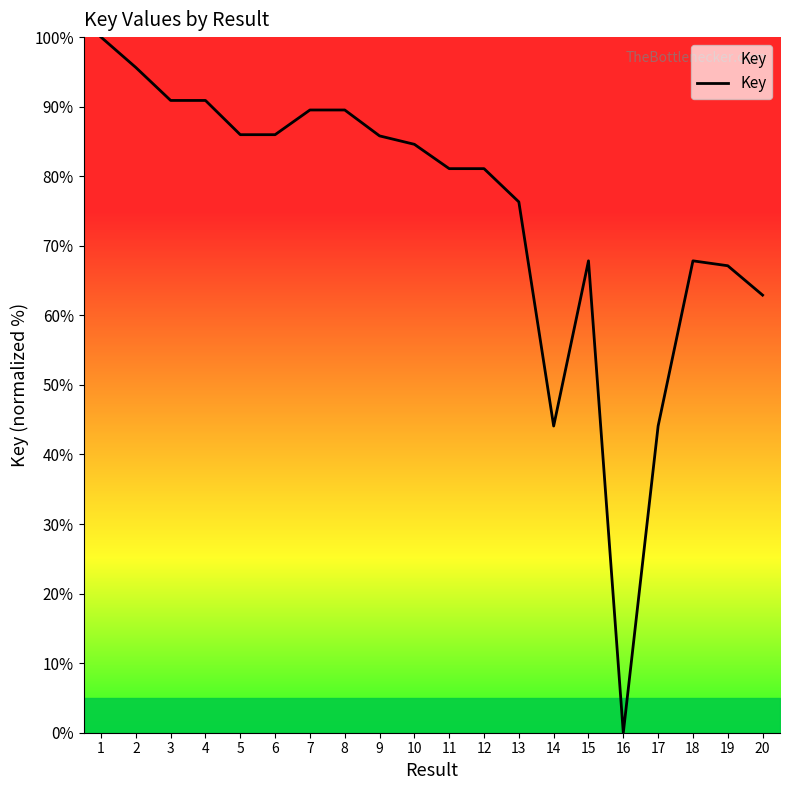

Where does the data first go above 84?

1